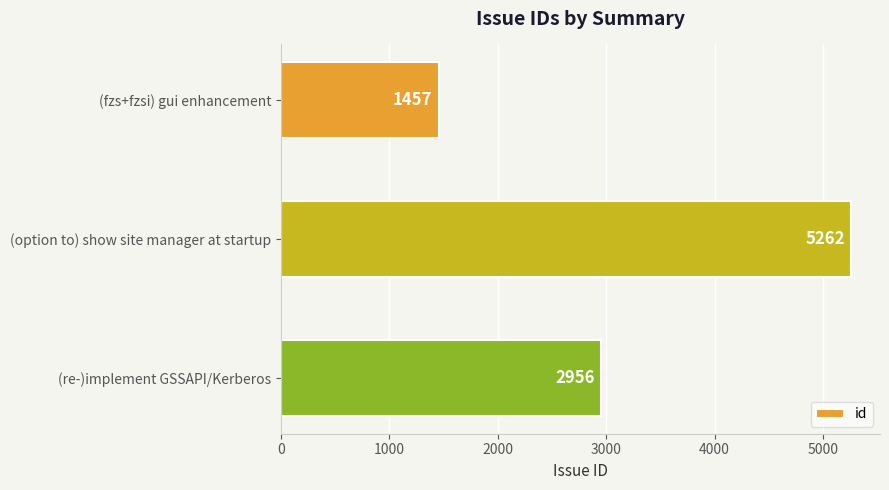

Count the values in the range 1457 to 5262.

3